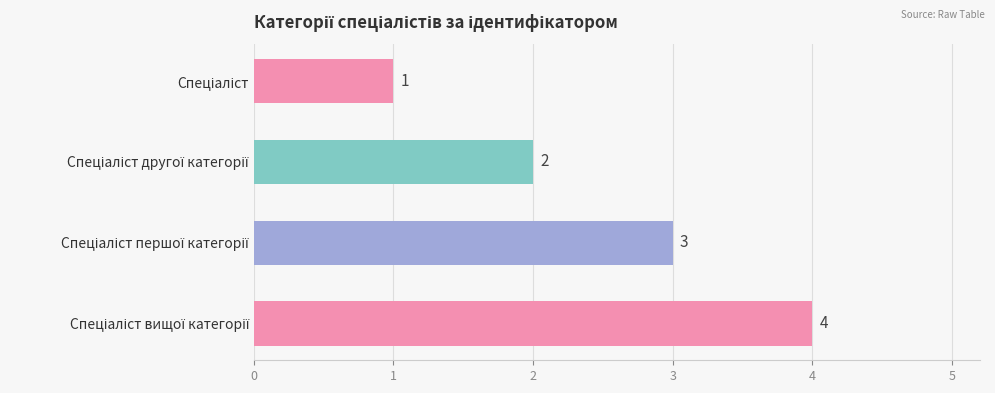

What is the greatest value displayed?

4